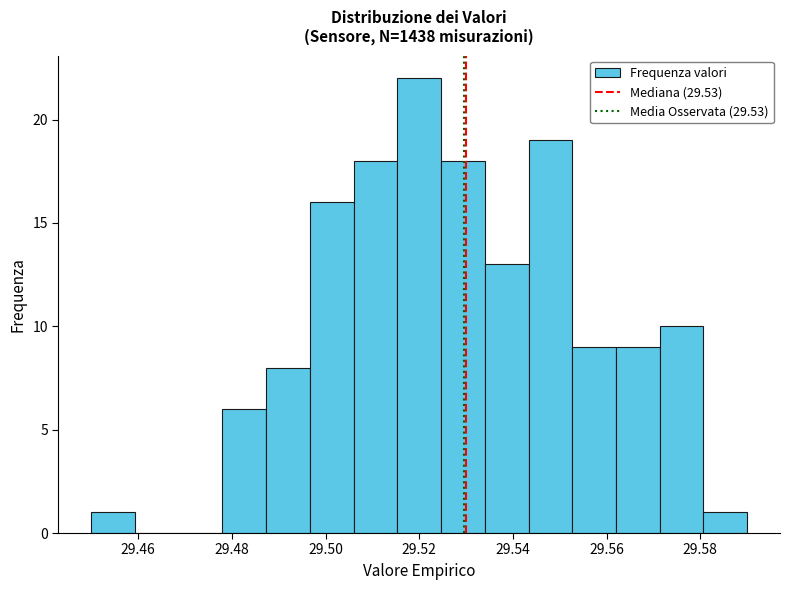

Which range on the x-axis has the tallest bar?

29.516 to 29.524